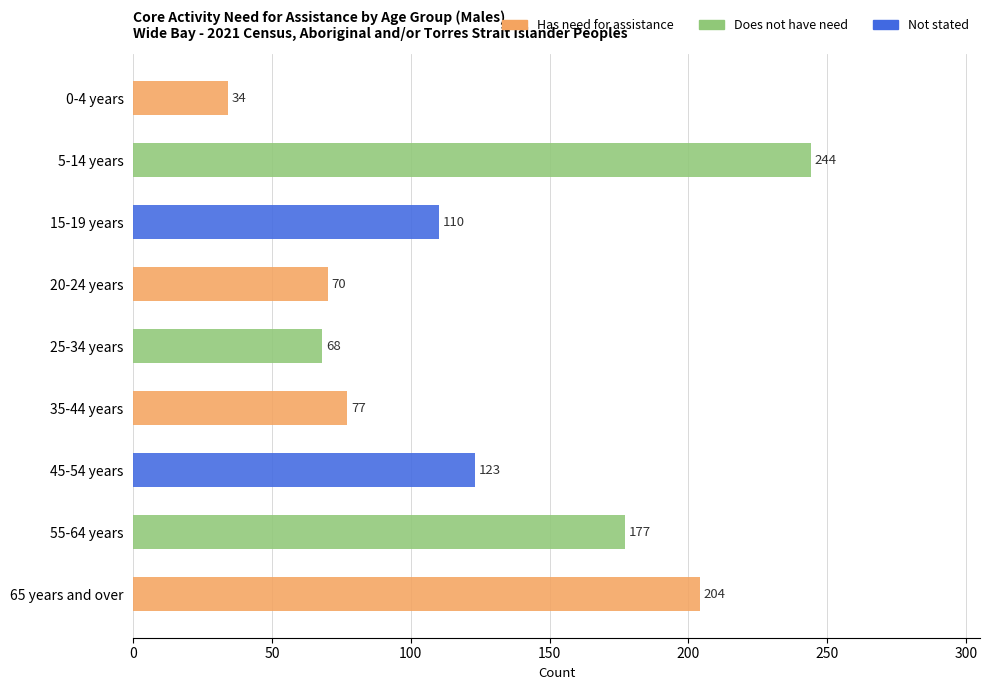

How many series are shown in this chart?

1